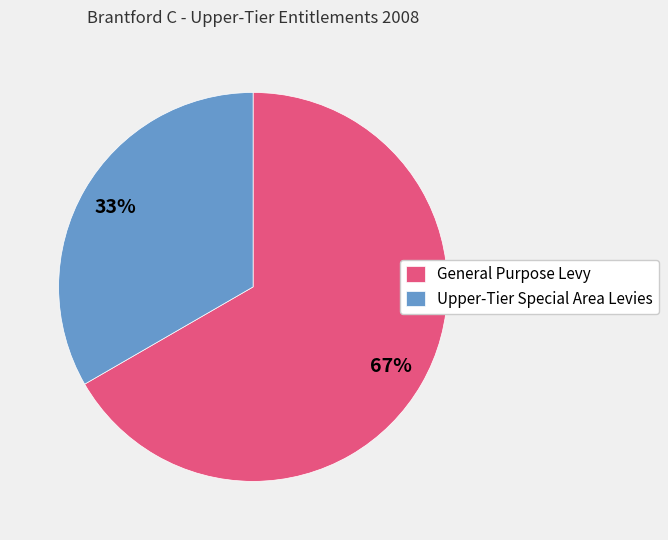

Is it true that Upper-Tier Special Area Levies is 33% of the pie?

True